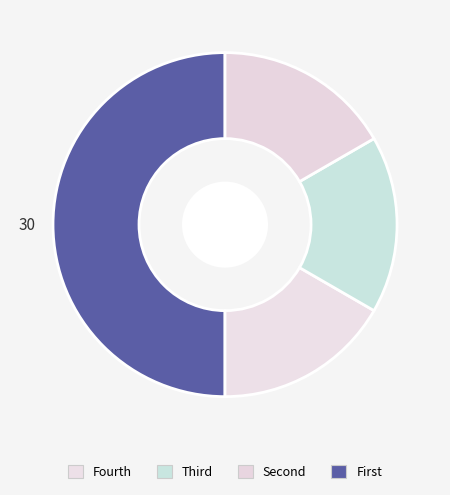

How many slices are in this pie chart?

4